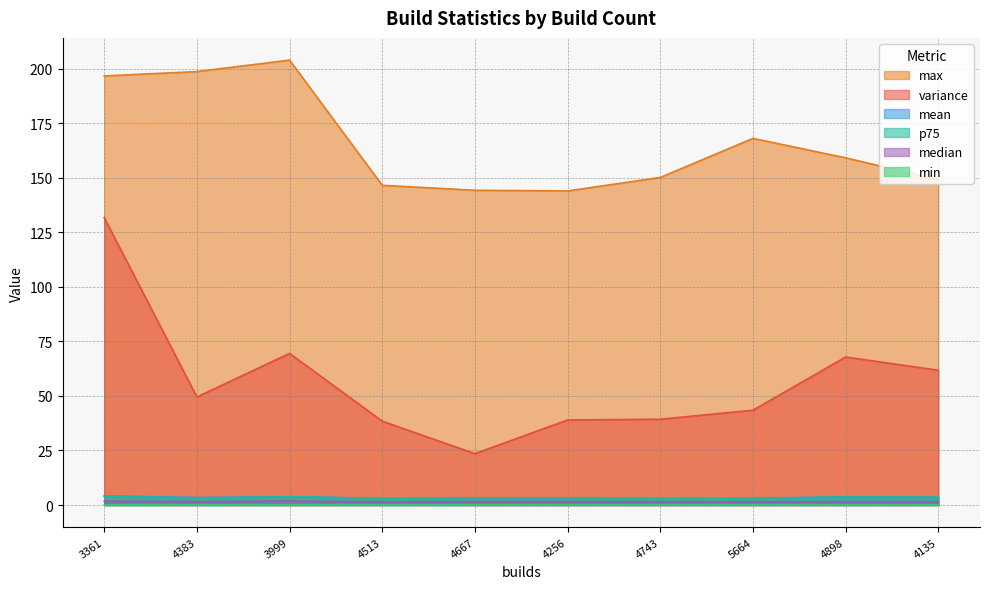

What is the average value of the median series?

1.6